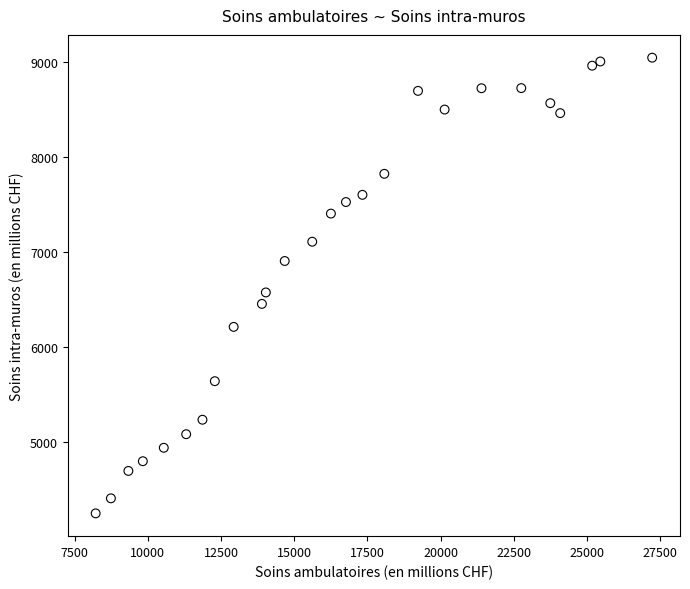

What is the range of Y values (max minus min)?

4800.5